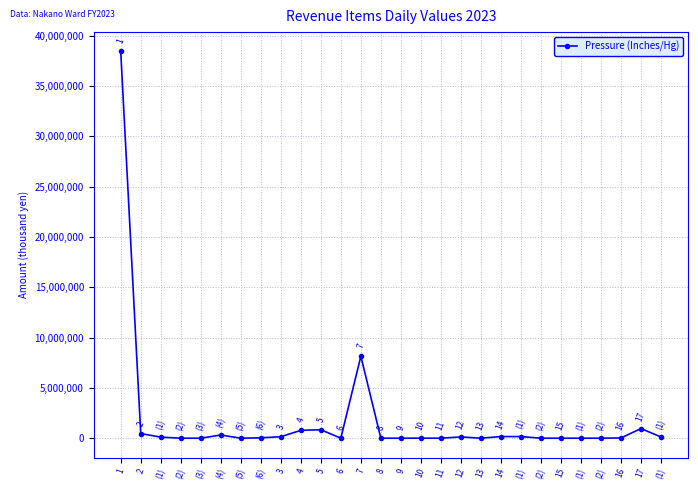

What is the label of the 28th point from the right?

1